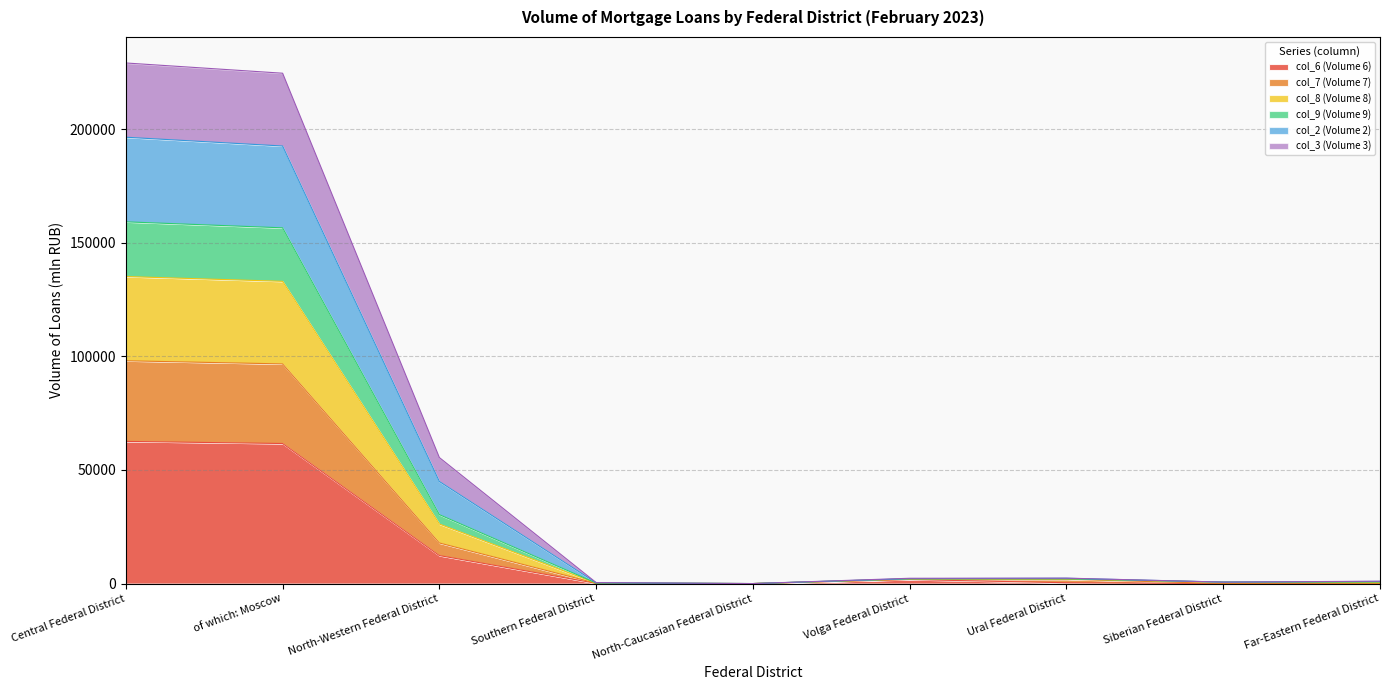

How many data points in col_6 (Volume 6) are above 359?

4